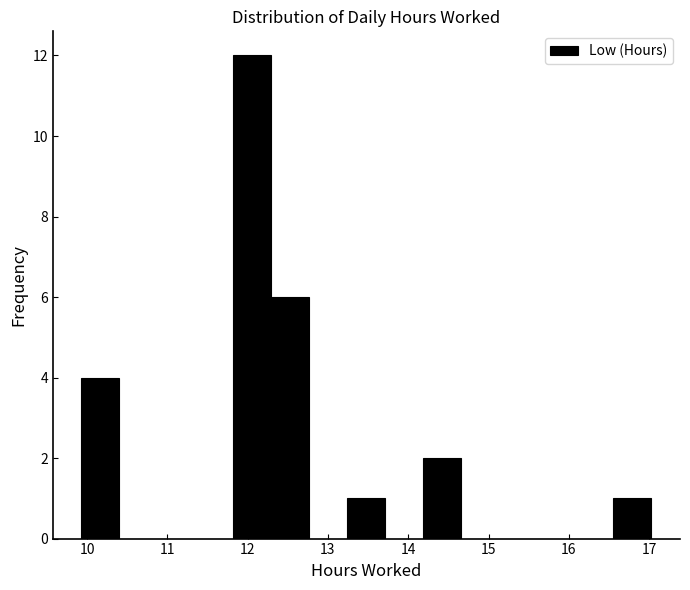

Over which range of the x-axis is the bar tallest?

11.8 to 12.3